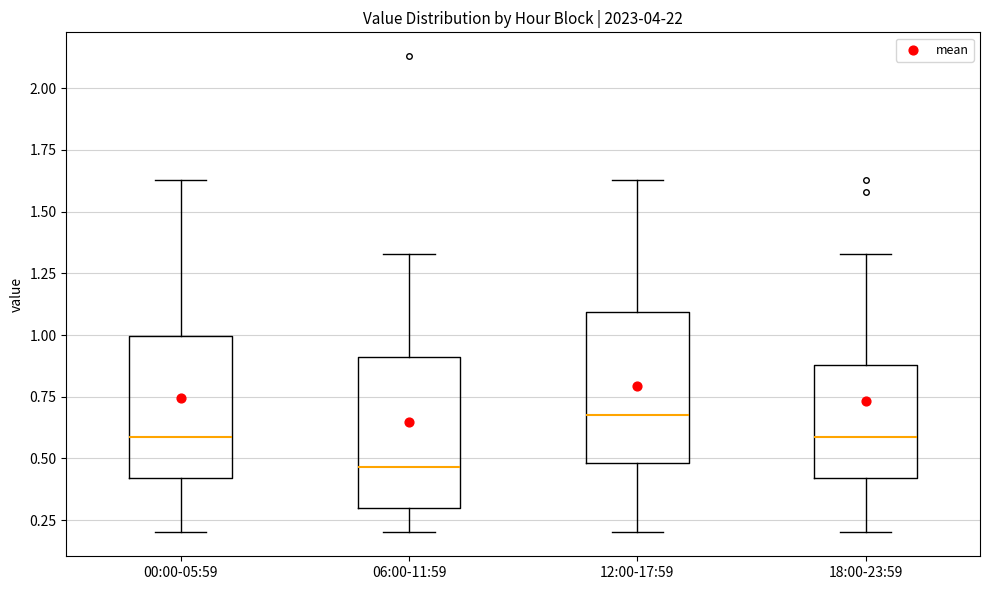

Reading left to right, read every box against the y-axis: the position of its median line, the range the box covers, and the ends of its whiskers. The values are not printed on the chart, so give them approximately, as read against the axis.

00:00-05:59: median 0.60, box 0.40 to 1.00, whiskers 0.20 to 1.65
06:00-11:59: median 0.45, box 0.30 to 0.90, whiskers 0.20 to 1.35
12:00-17:59: median 0.70, box 0.50 to 1.10, whiskers 0.20 to 1.65
18:00-23:59: median 0.60, box 0.40 to 0.90, whiskers 0.20 to 1.35